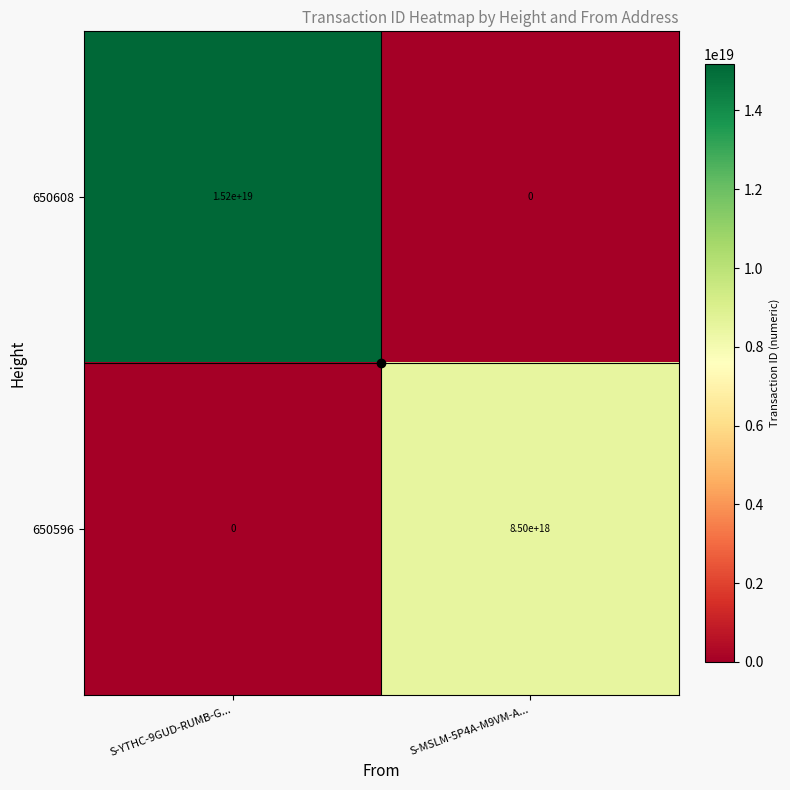

At which label is 650608 closest to 7600000000000000000?

S-YTHC-9GUD-RUMB-G...